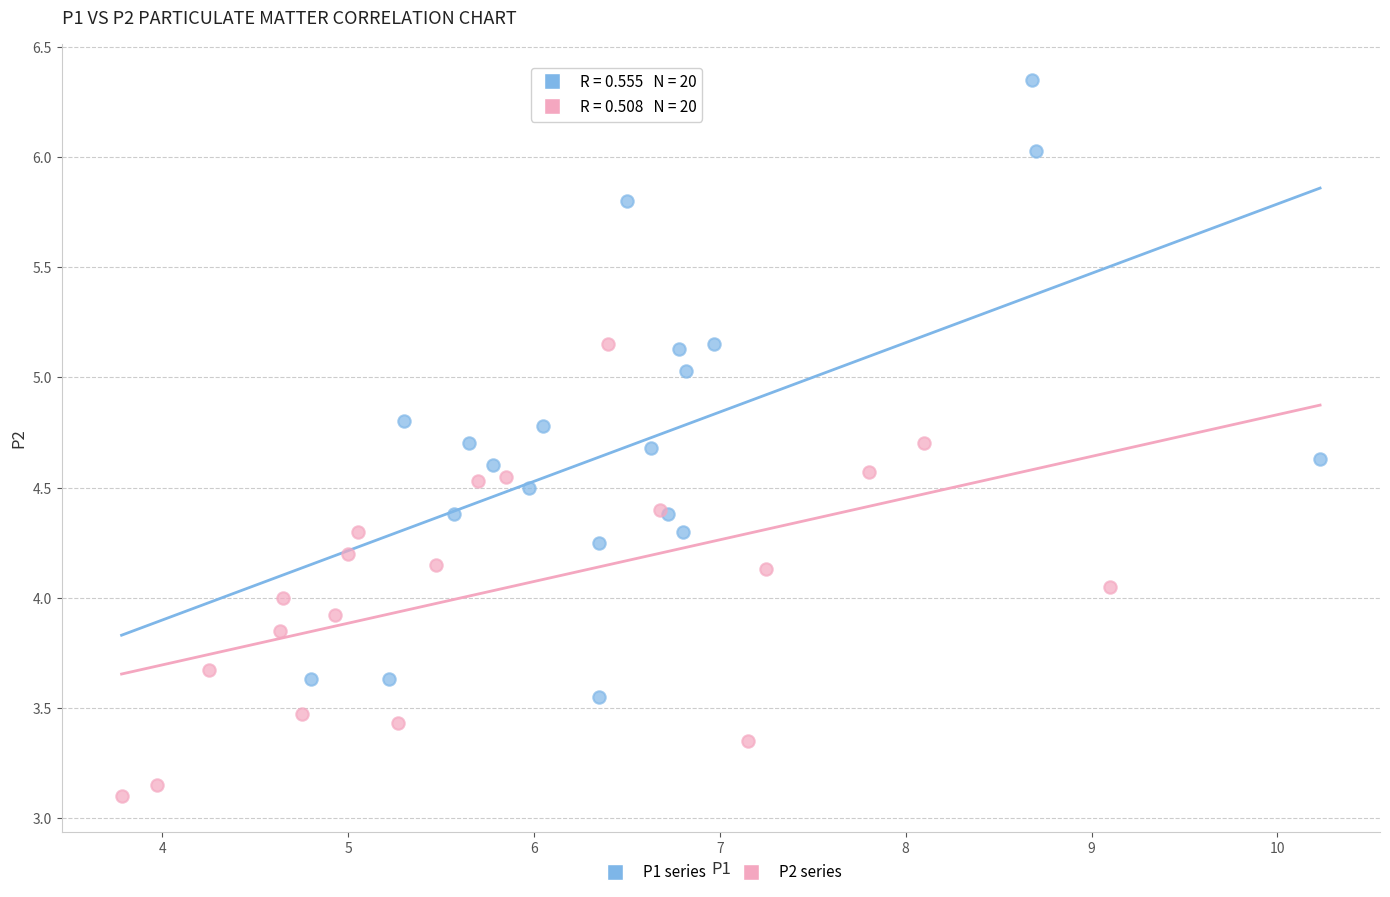

Which series has the widest spread of Y values?

P1 series